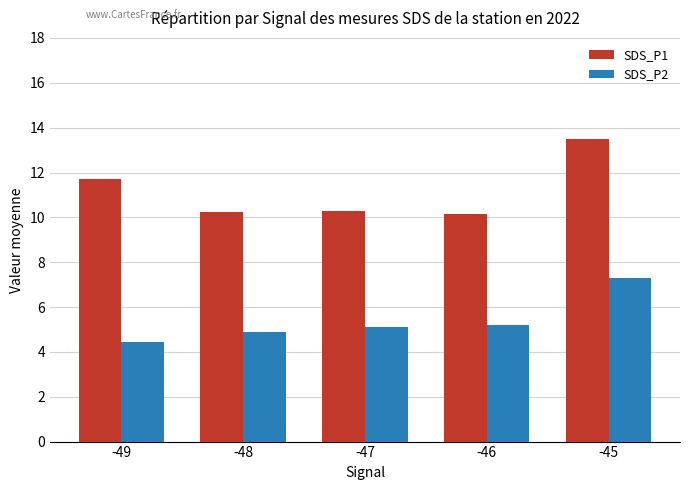

What is the value of the SDS_P1 bar at the 1st from the left?

11.7